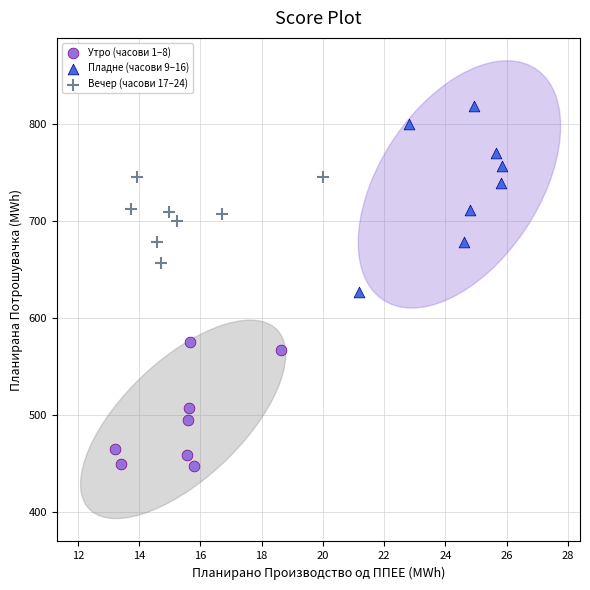

Which series contains the highest Y value?

Пладне (часови 9–16)